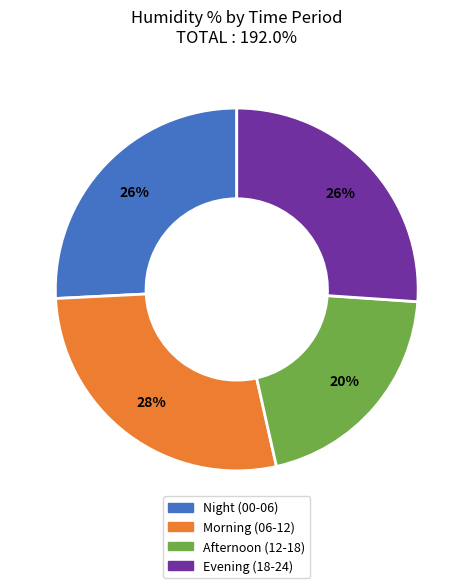

Does any single category account for the majority?

No